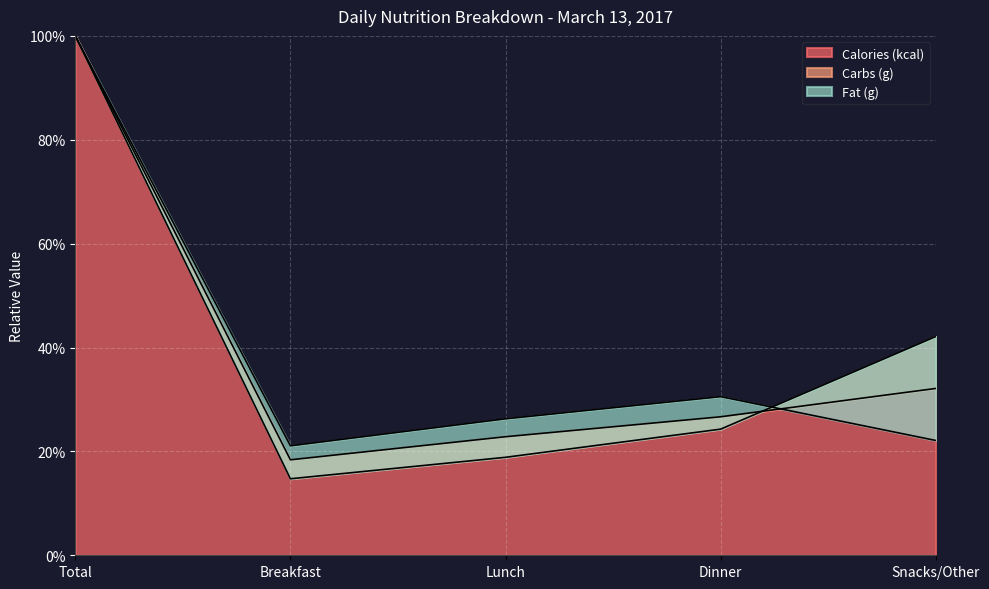

True or false: Fat (g) has more than 1 interior local peaks.

False